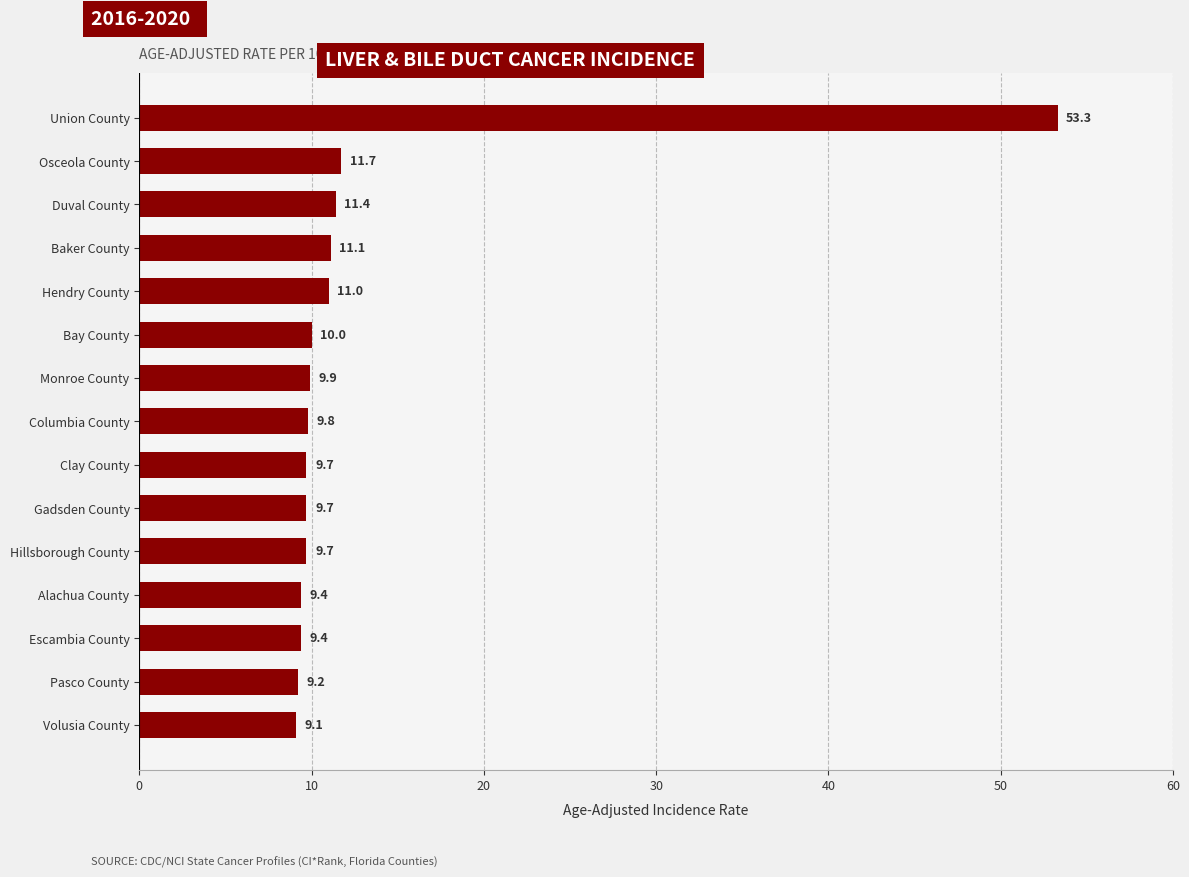

What is the difference between the maximum and minimum values?

44.2